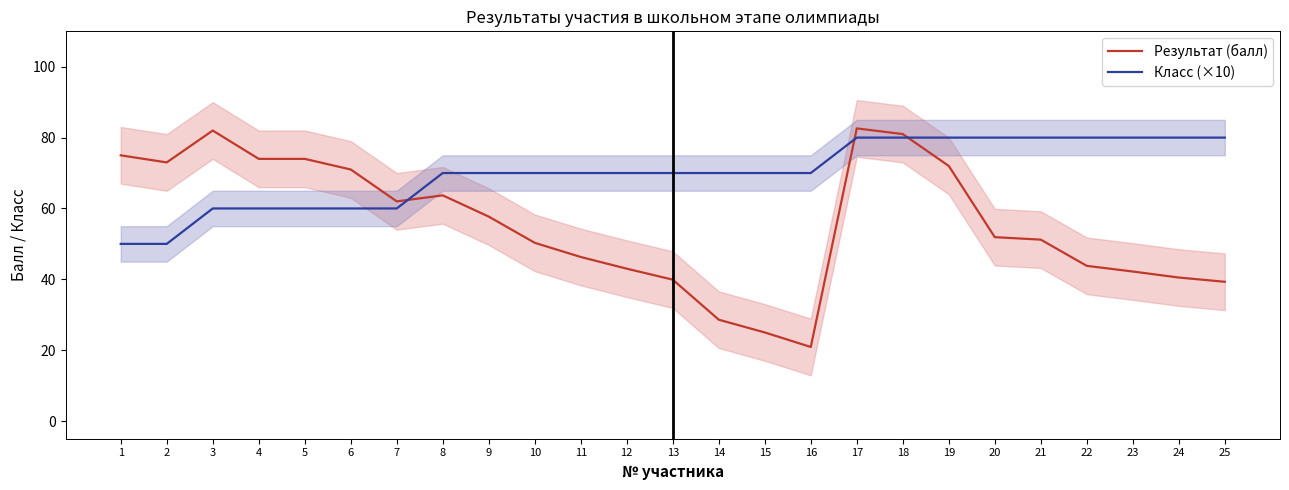

How many distinct data groups are displayed?

2